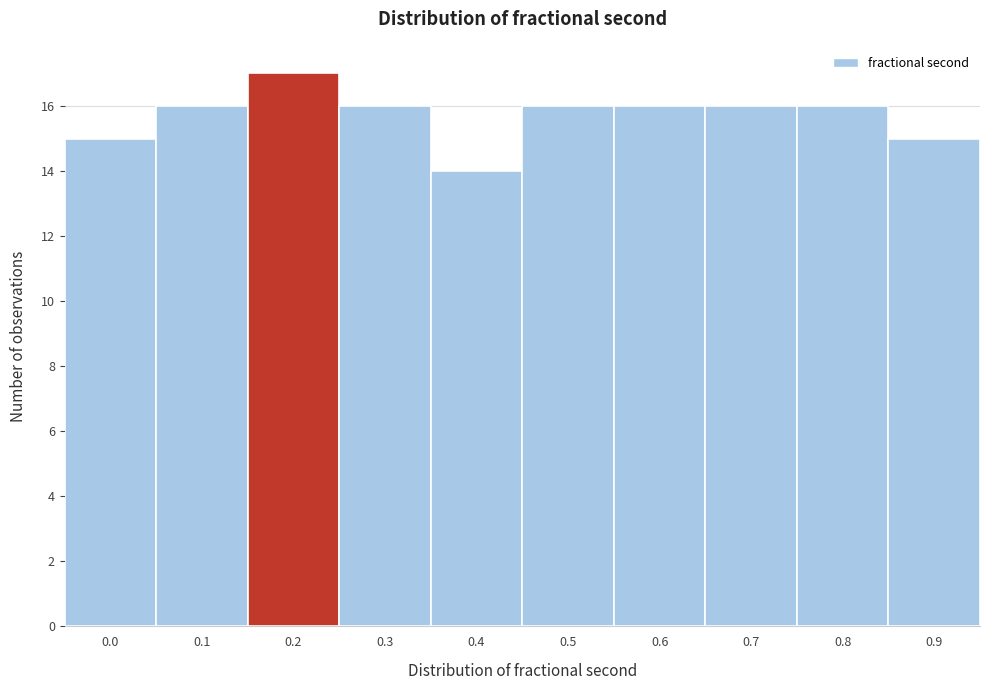

Reading right to left, transcribe all the data shown in this chart.

15	16	16	16	16	14	16	17	16	15